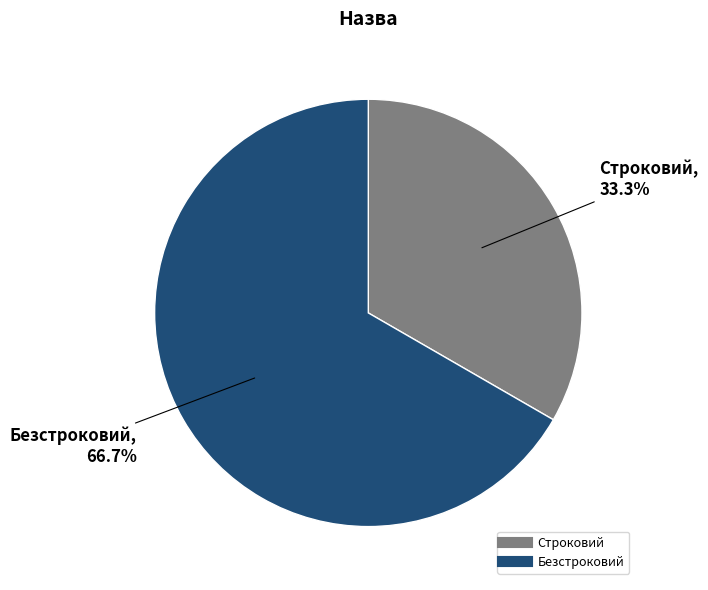

Count the number of slices in the pie.

2